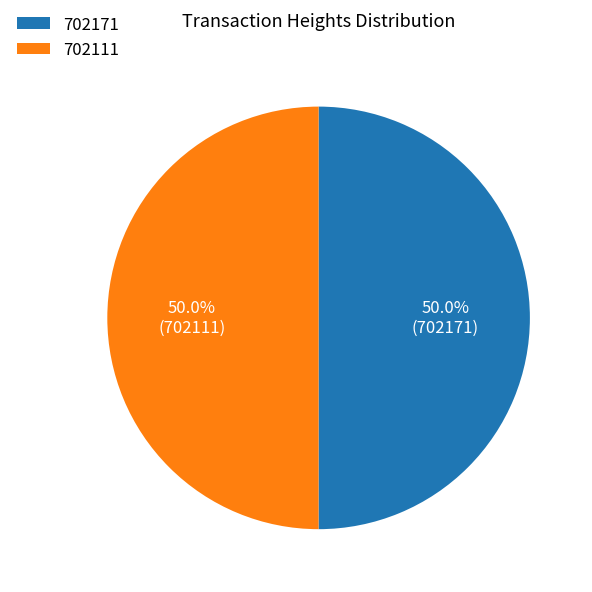

What percentage do 702171 and 702111 together represent?

100.0%